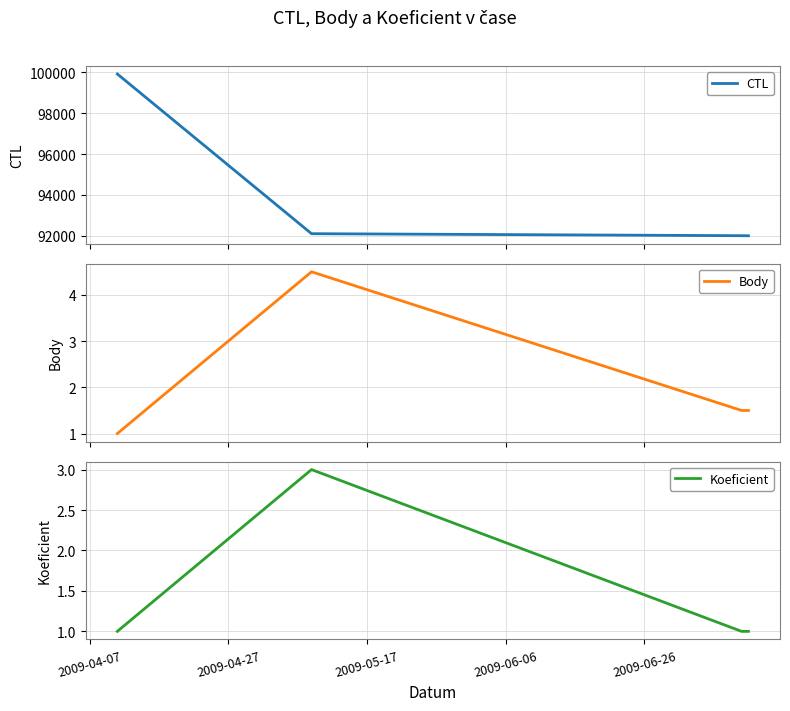

True or false: Body has more than 1 interior local peaks.

False